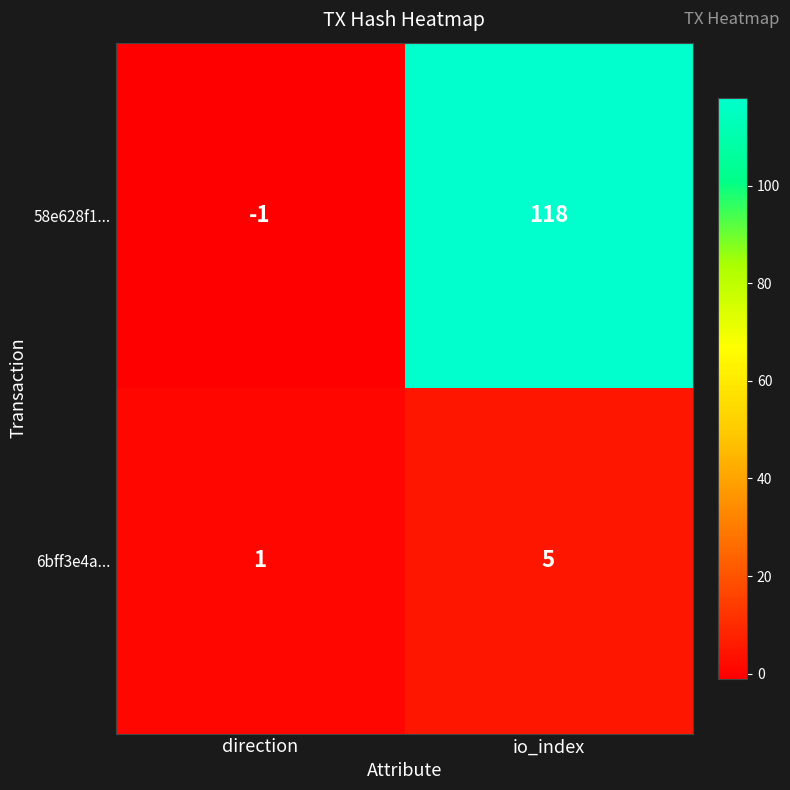

The value of 6bff3e4a... at direction is 2. True or false?

False